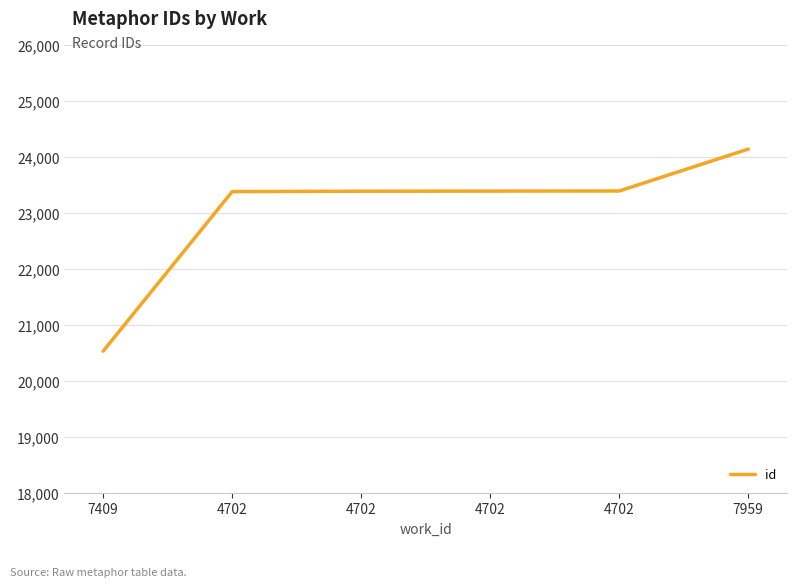

Between 7409 and 4702, which is larger?

4702